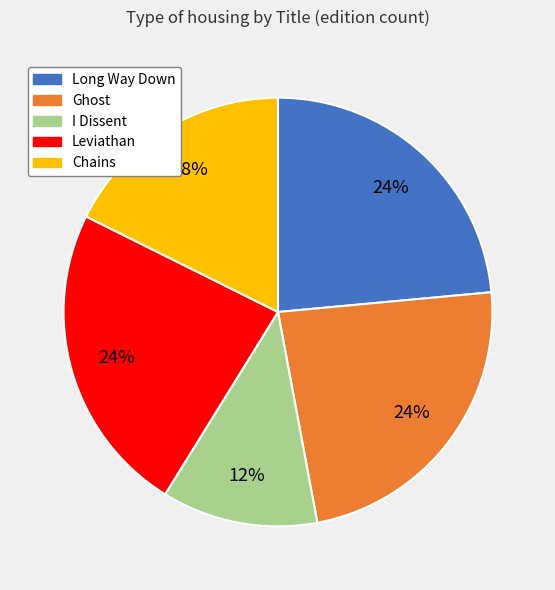

To the nearest percent, what is the difference between the largest and smallest slice percentages?

12%